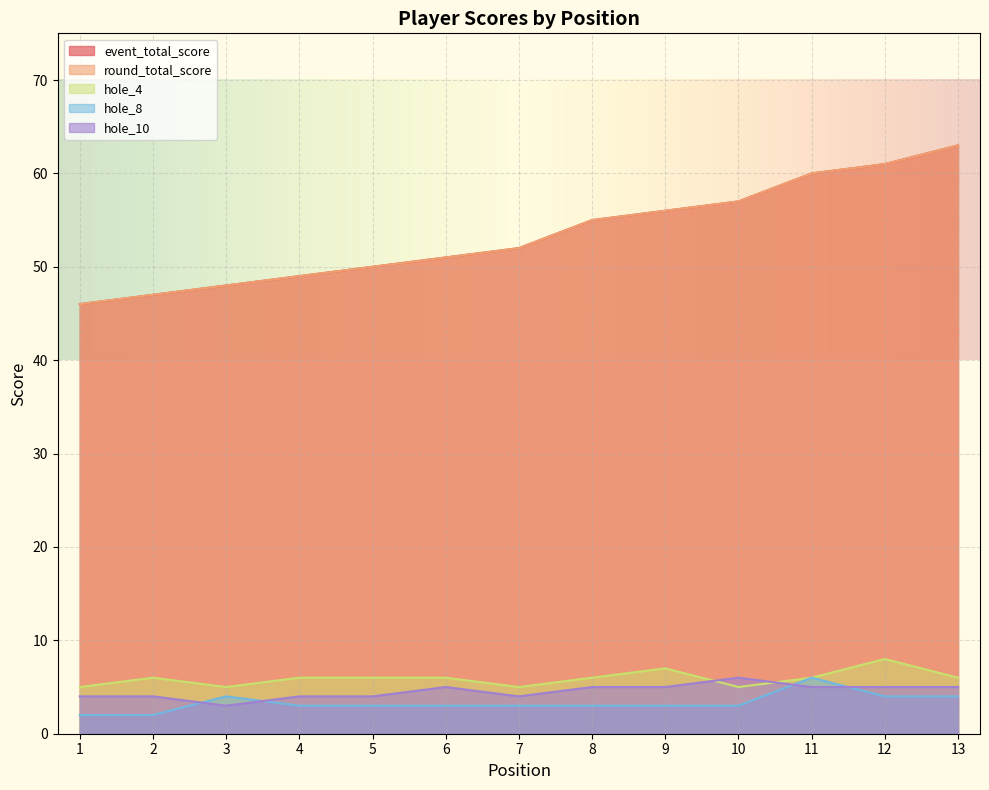

Which series has the largest range (max minus min)?

event_total_score